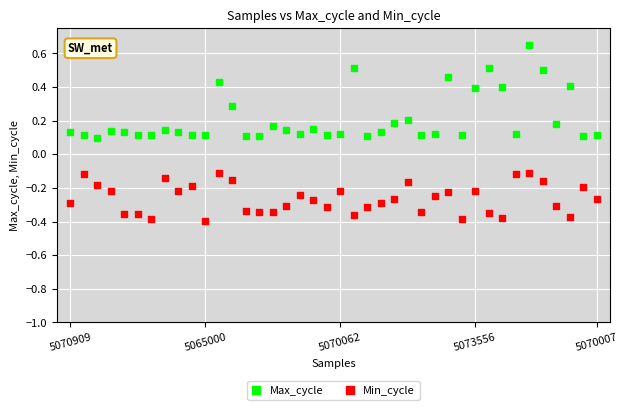

Which series has the largest Y range (max minus min)?

Max_cycle